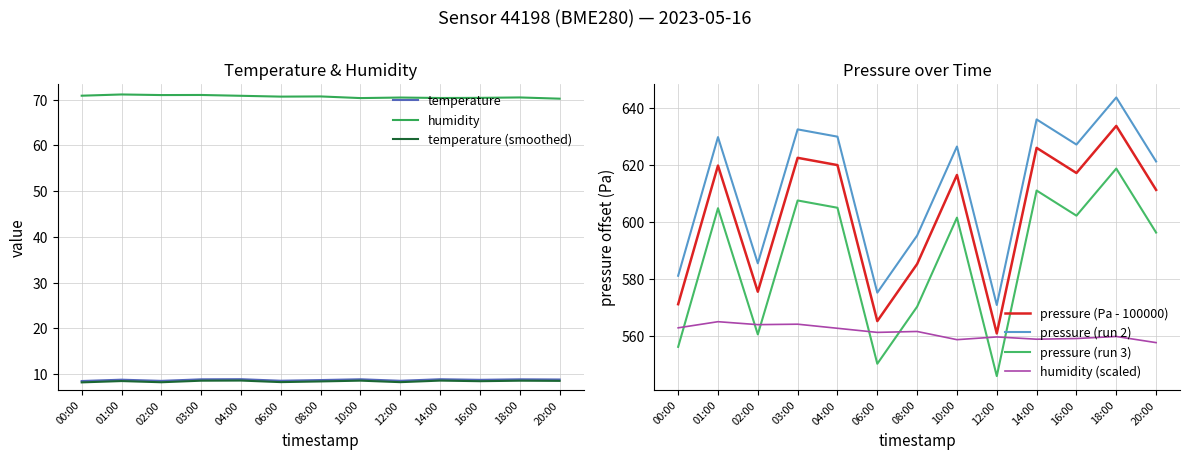

Is it true that temperature (smoothed) equals 8.5 at 20:00?

True